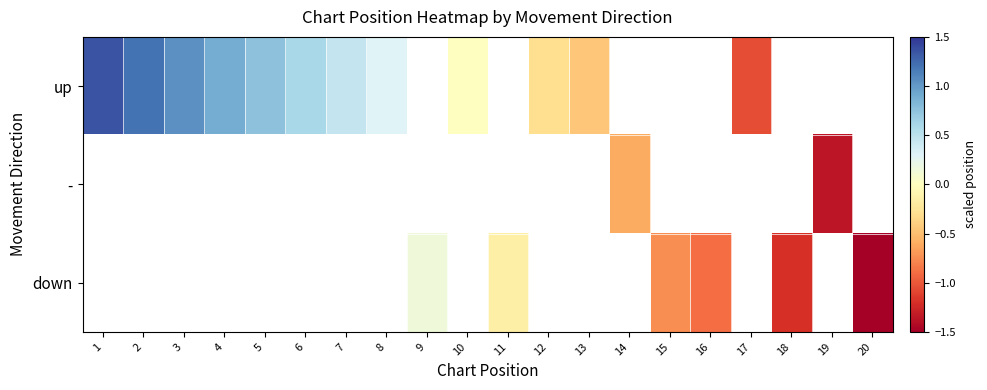

True or false: down has a value of -0.2 at 11.

True